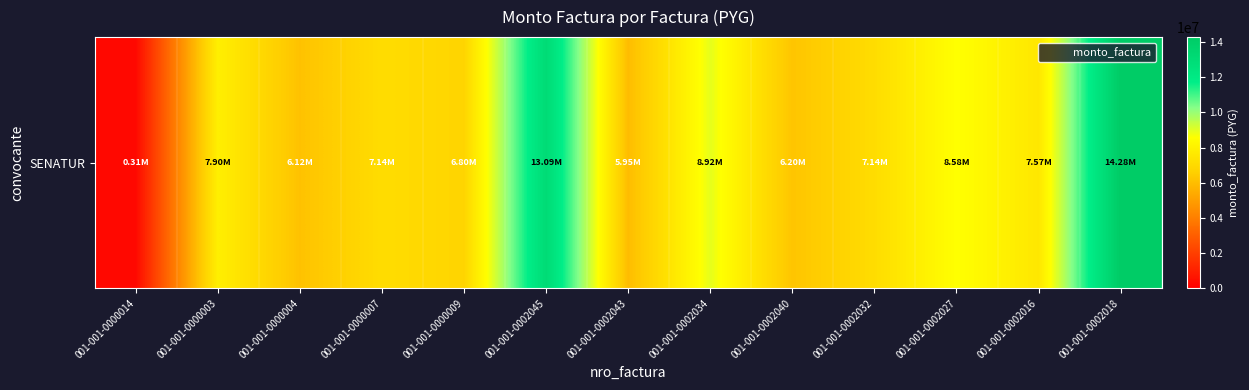

List the labels in order of value, largest first.

001-001-0002018, 001-001-0002045, 001-001-0002034, 001-001-0002027, 001-001-0000003, 001-001-0002016, 001-001-0000007, 001-001-0002032, 001-001-0000009, 001-001-0002040, 001-001-0000004, 001-001-0002043, 001-001-0000014